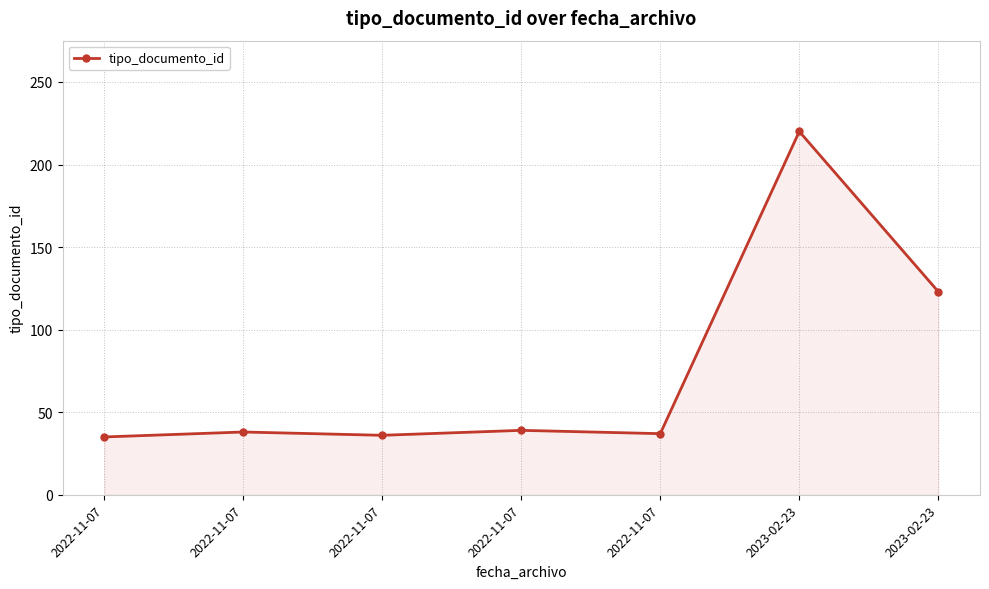

How many lines are shown in the chart?

1